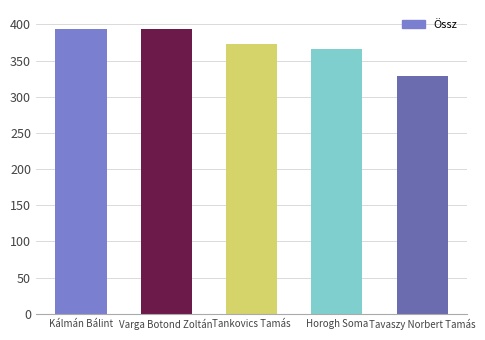

Read the value at Tankovics Tamás, to the nearest 5.

375